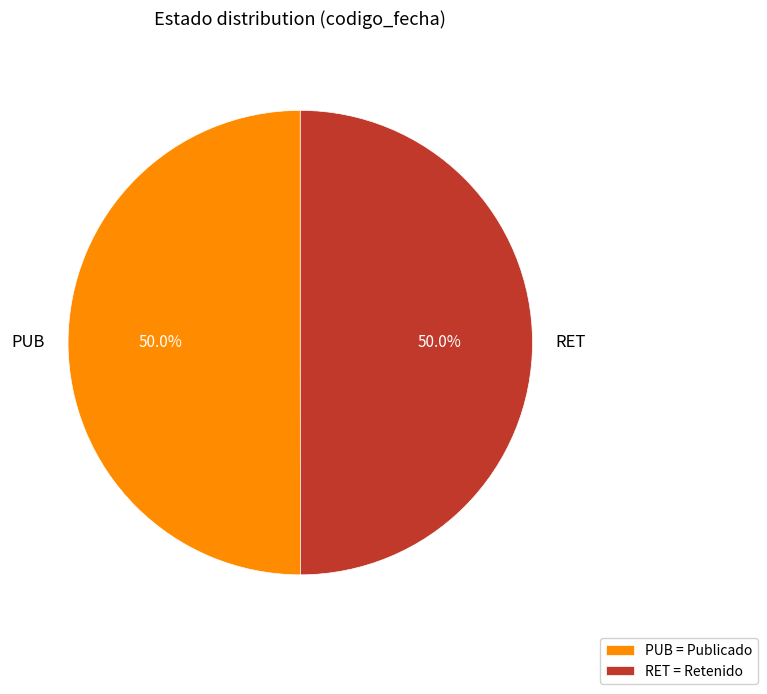

To the nearest percent, what is the average slice percentage?

50%